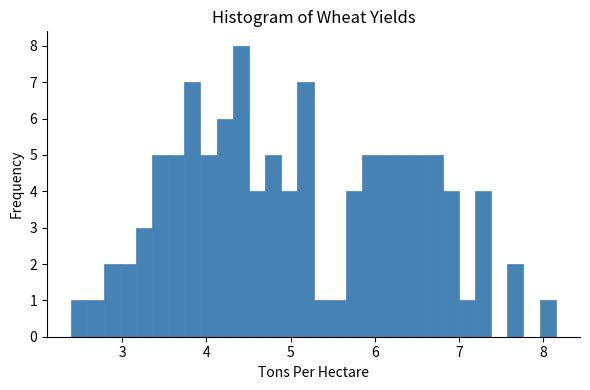

Read against the x-axis, roughly where is the centre of the tallest bar?

4.4